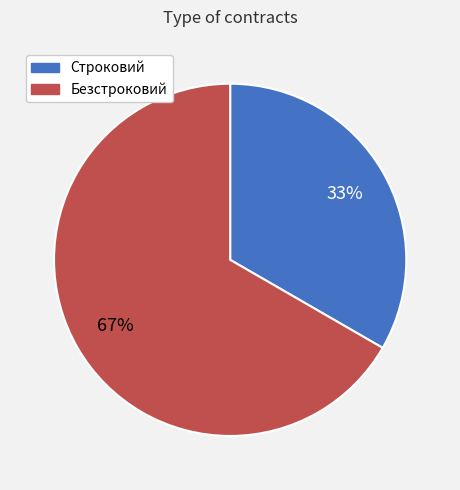

To the nearest percent, what is the combined percentage of Безстроковий and Строковий?

100%